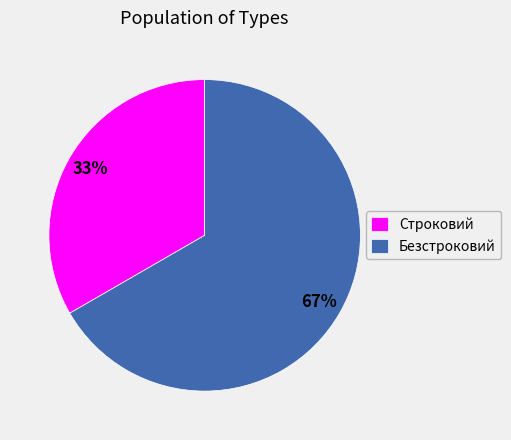

Rank the categories by value from lowest to highest.

Строковий, Безстроковий